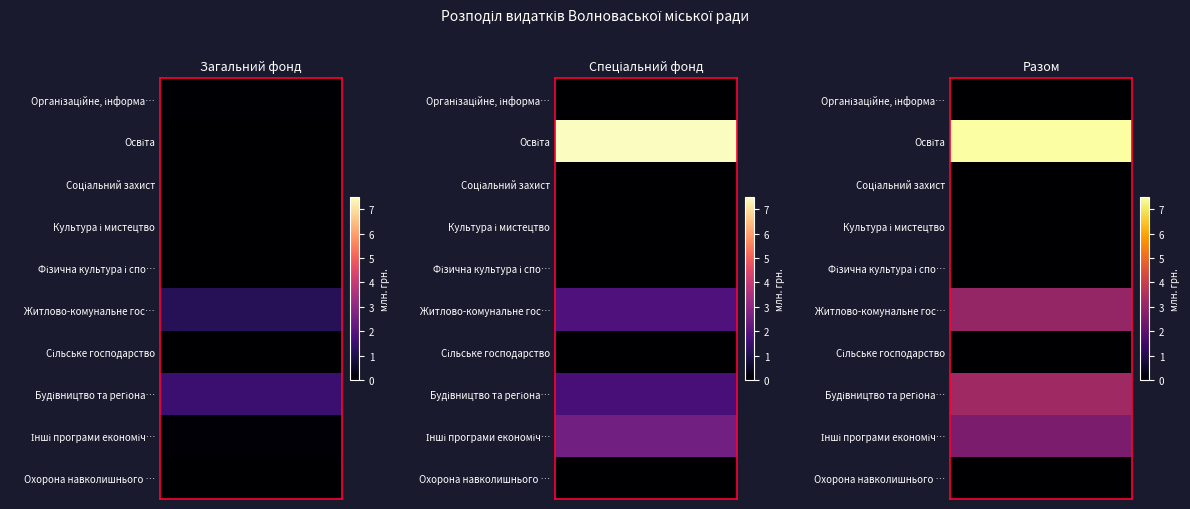

List the series in order of their peak value, lowest first.

Організаційне, інформа…, Соціальний захист, Культура і мистецтво, Фізична культура і спо…, Сільське господарство, Охорона навколишнього …, Інші програми економіч…, Житлово-комунальне гос…, Будівництво та регіона…, Освіта